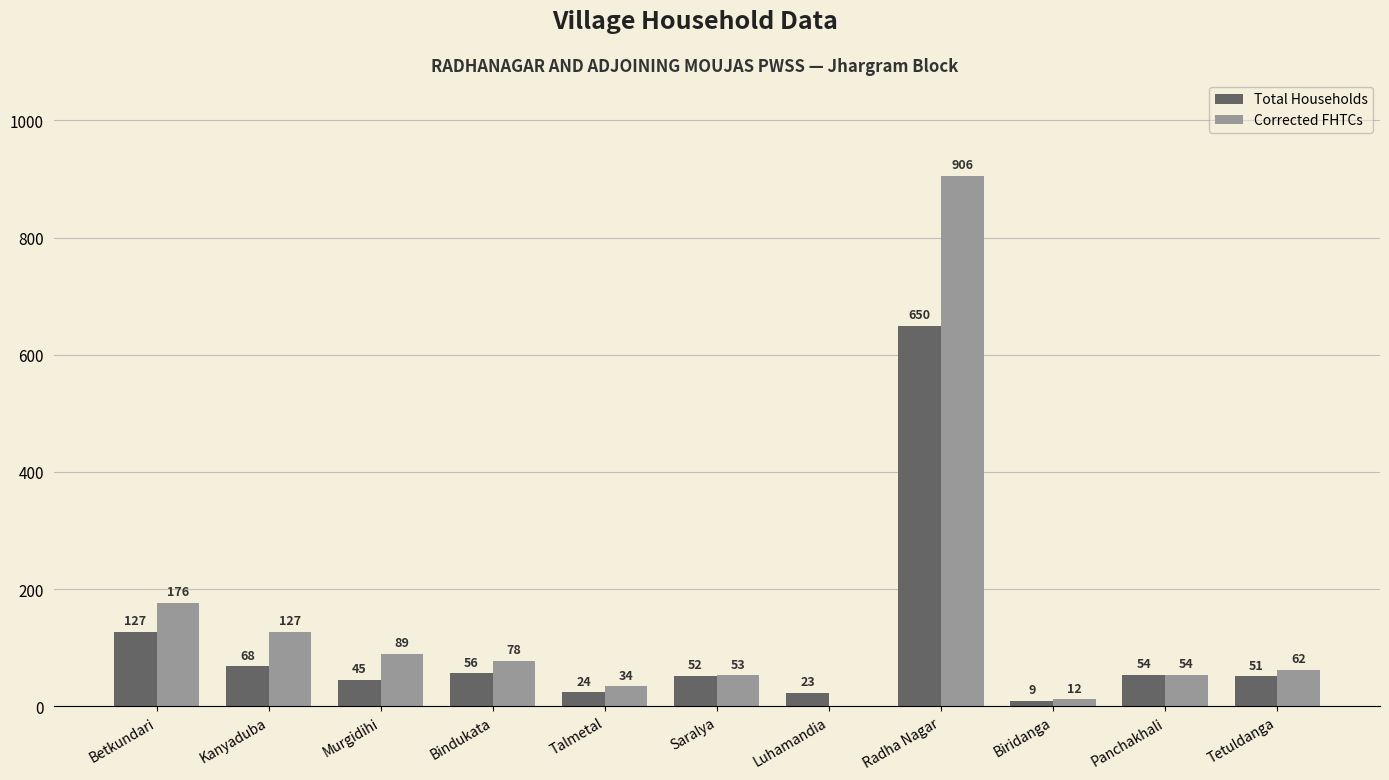

Does the chart contain stacked bars?

No